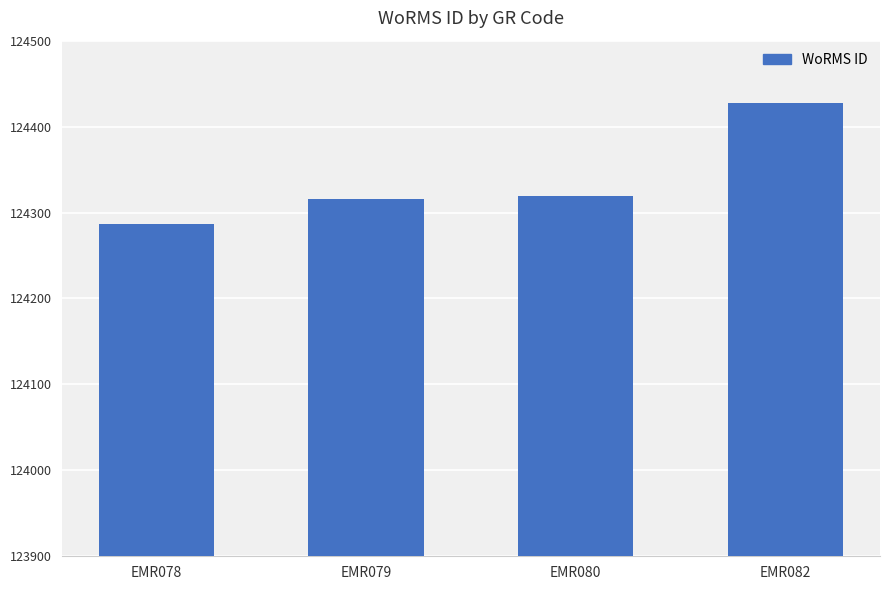

The value at EMR080 is 217666. True or false?

False